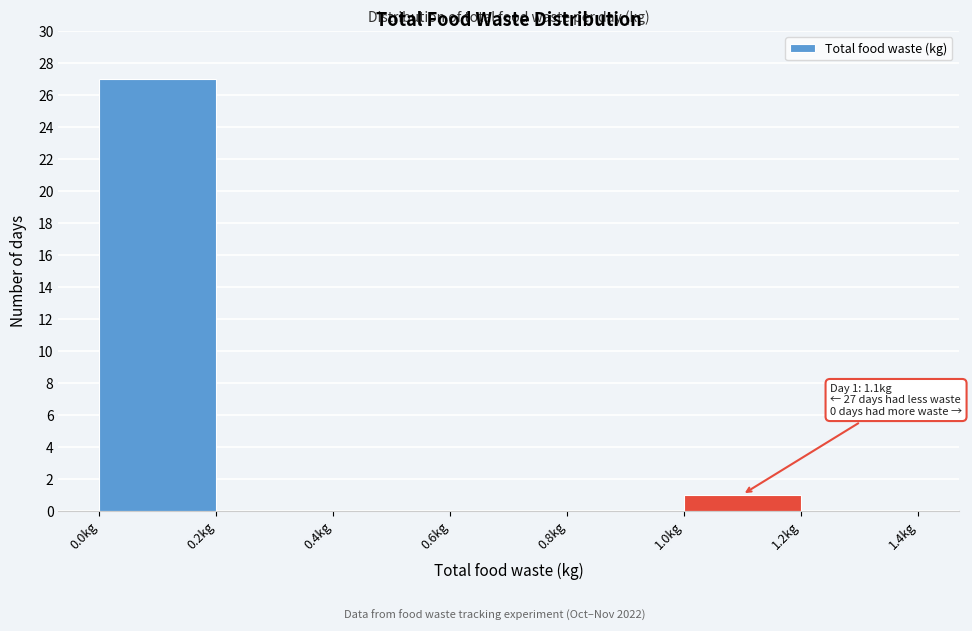

Over which range of the x-axis is the bar tallest?

0.0 to 0.2